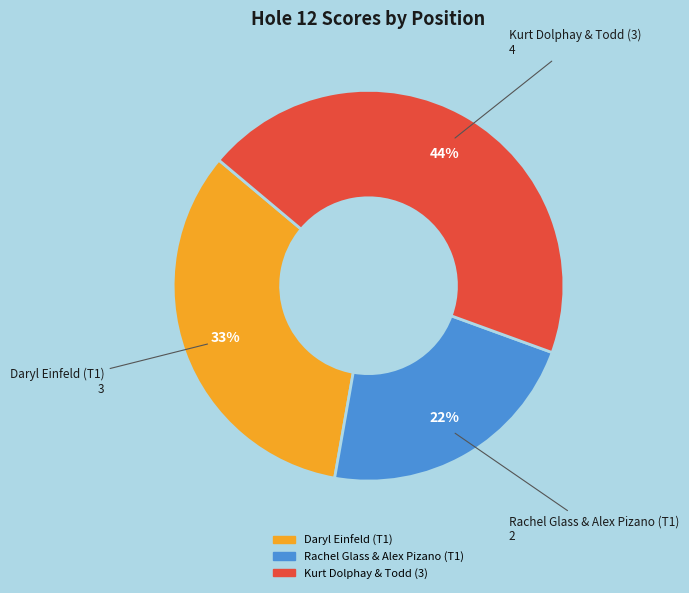

To the nearest percent, what is the difference between the Rachel Glass & Alex Pizano (T1) and Daryl Einfeld (T1) slice percentages?

11%